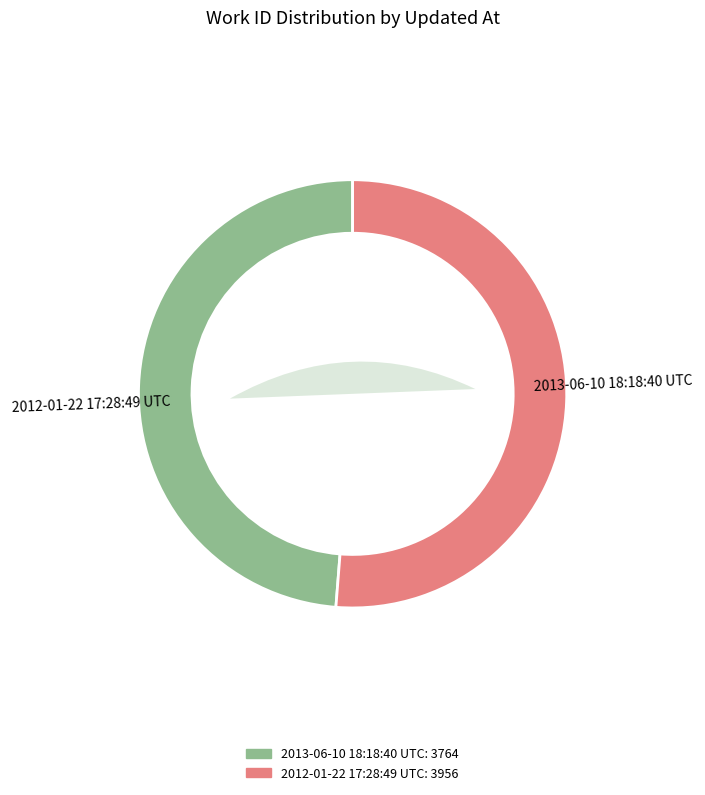

Does 2012-01-22 17:28:49 UTC account for over 50% of the chart?

Yes